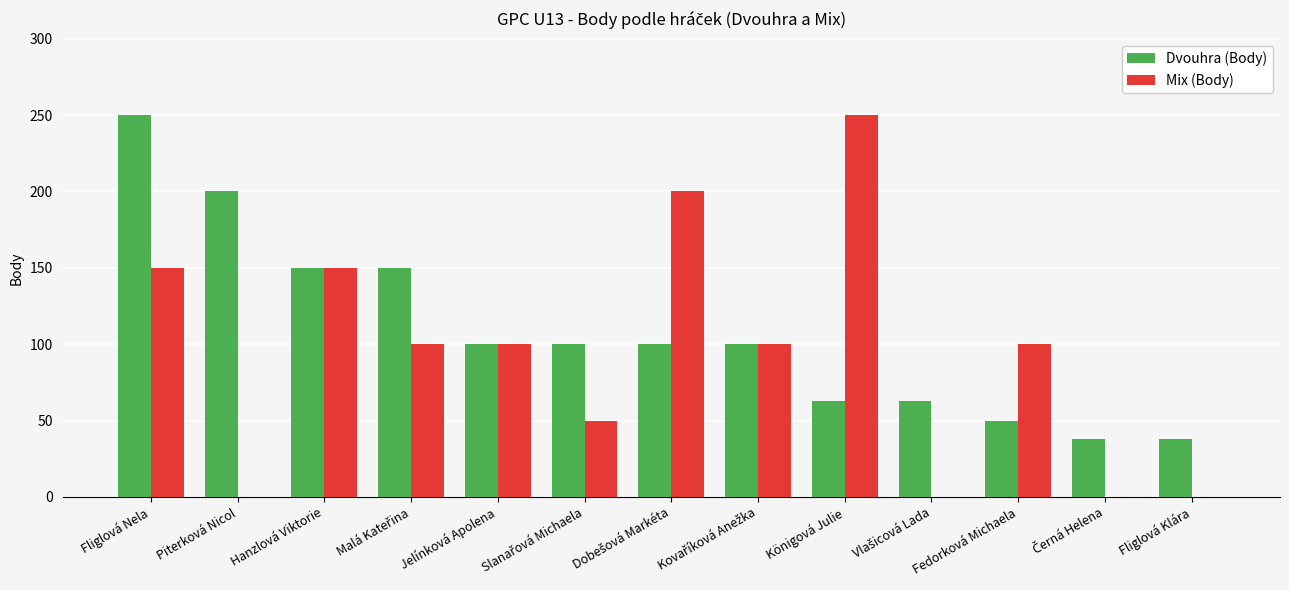

At which category is the sum across all series the highest?

Fliglová Nela